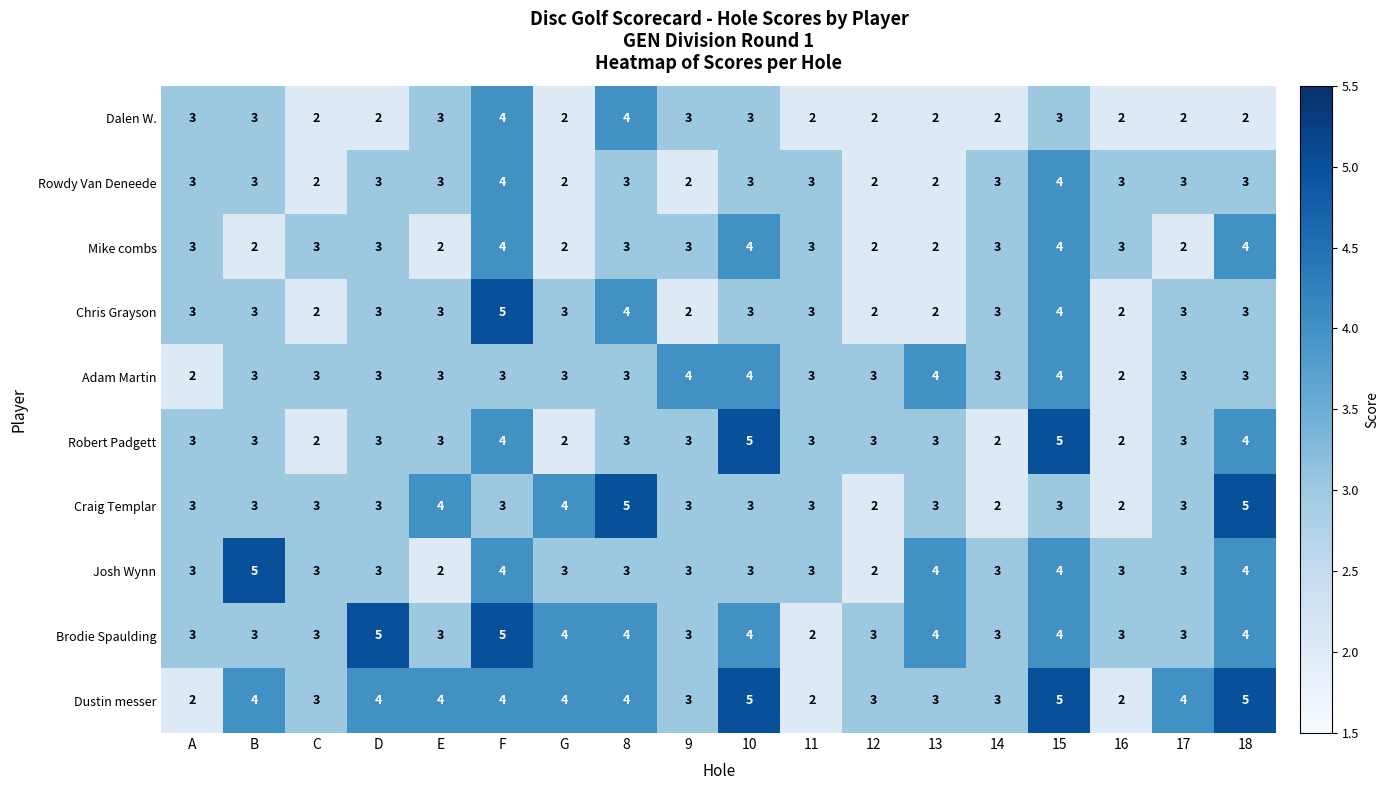

What is the total value across all series at 14?

27